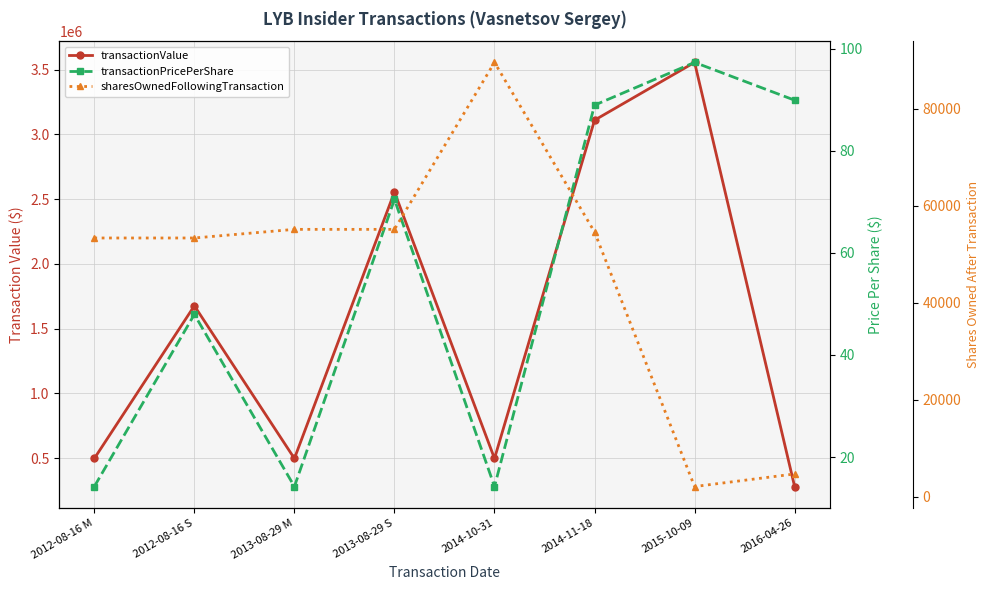

True or false: transactionPricePerShare and transactionValue cross at least once.

False